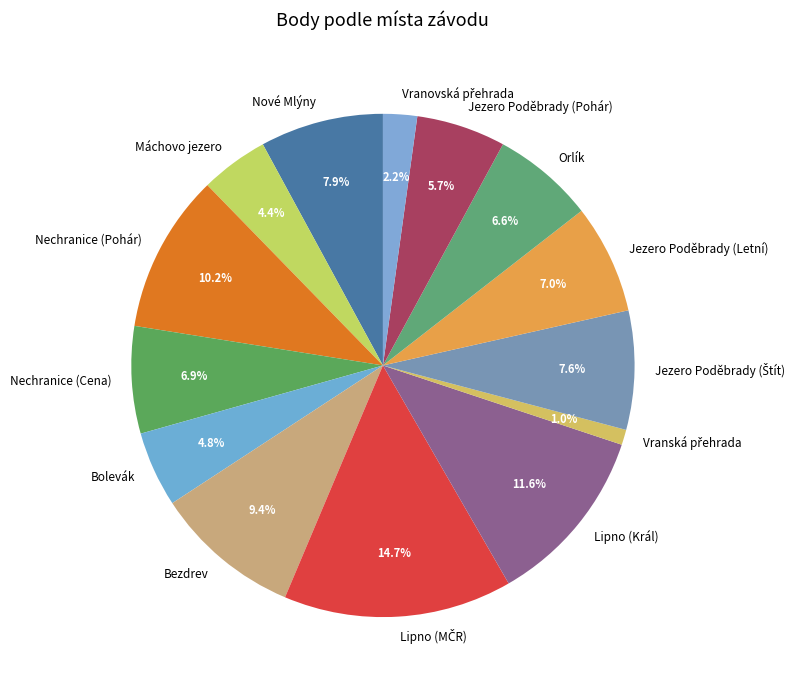

Approximately how many times larger is the value at Nechranice (Pohár) compared to Jezero Poděbrady (Pohár)?

1.8